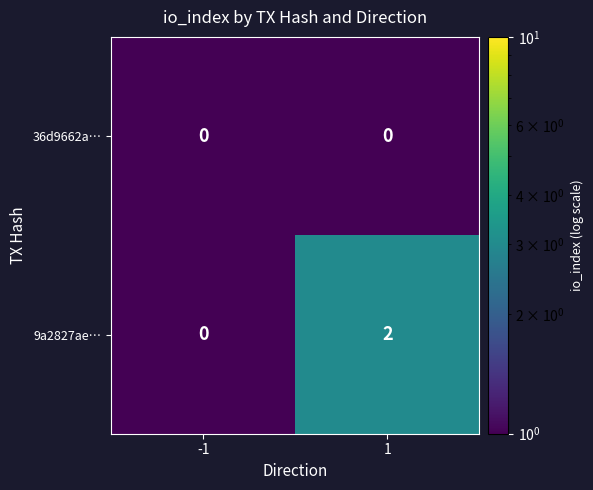

Reading right to left, what are all the values shown in this chart?

36d9662a…: 1=0	-1=0
9a2827ae…: 1=2	-1=0